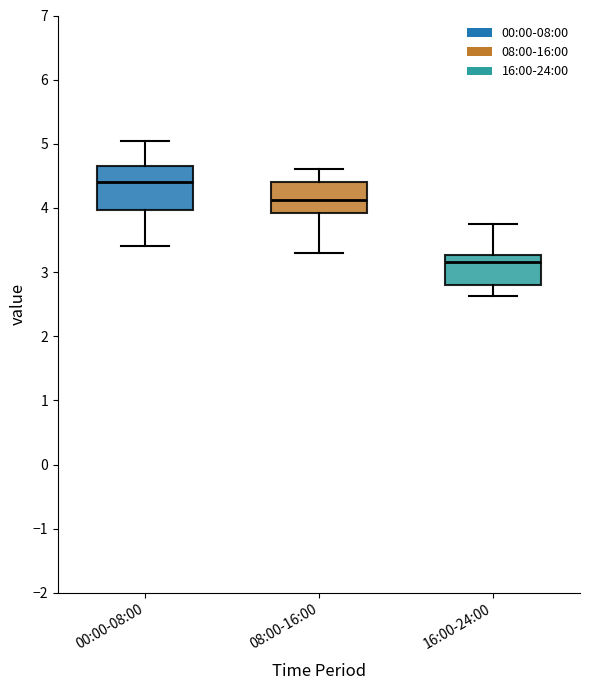

Reading left to right, read every box against the y-axis: the position of its median line, the range the box covers, and the ends of its whiskers. The values are not printed on the chart, so give them approximately, as read against the axis.

00:00-08:00: median 4.4, box 4.0 to 4.7, whiskers 3.4 to 5.1
08:00-16:00: median 4.1, box 3.9 to 4.4, whiskers 3.3 to 4.6
16:00-24:00: median 3.2, box 2.8 to 3.3, whiskers 2.6 to 3.8